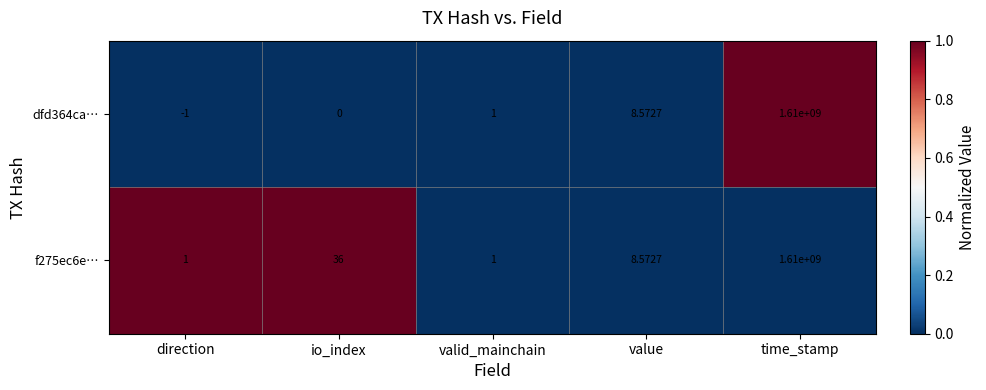

At how many categories does at least one series exceed 0?

5